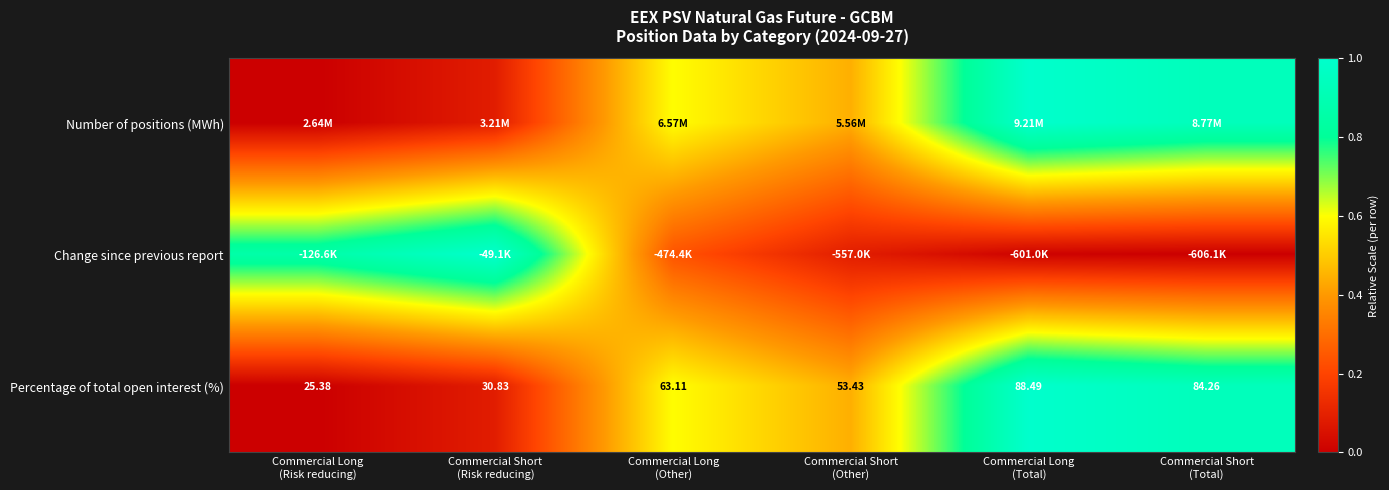

Where is Number of positions (MWh) nearest to the value 0?

Commercial Long (Risk reducing)